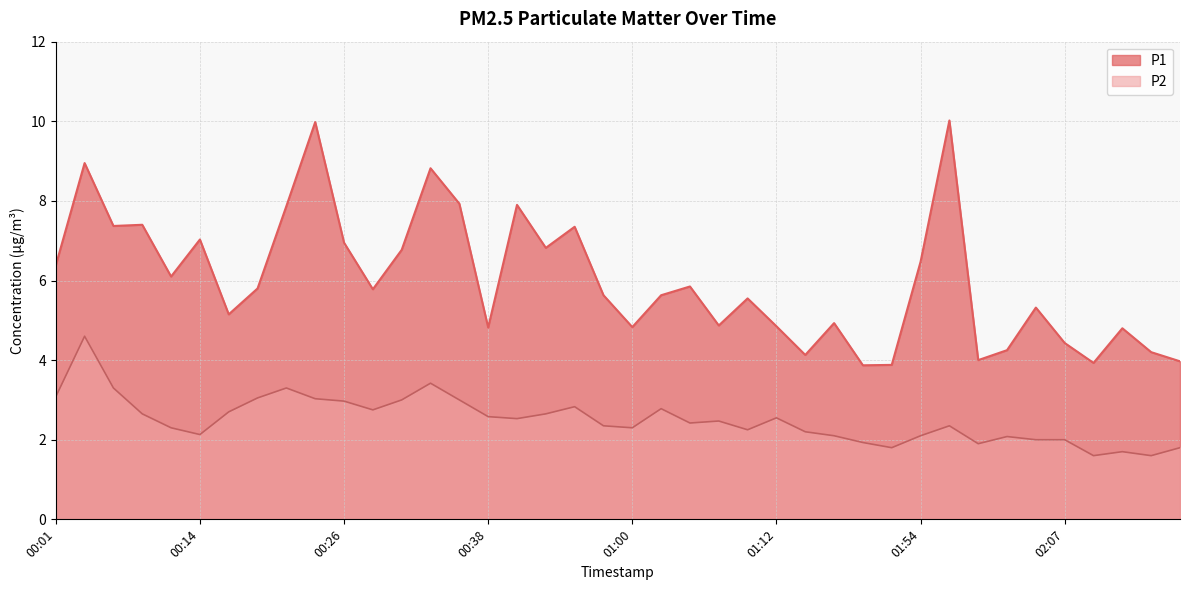

Which series changed the most between 00:03 and 00:38?

P1